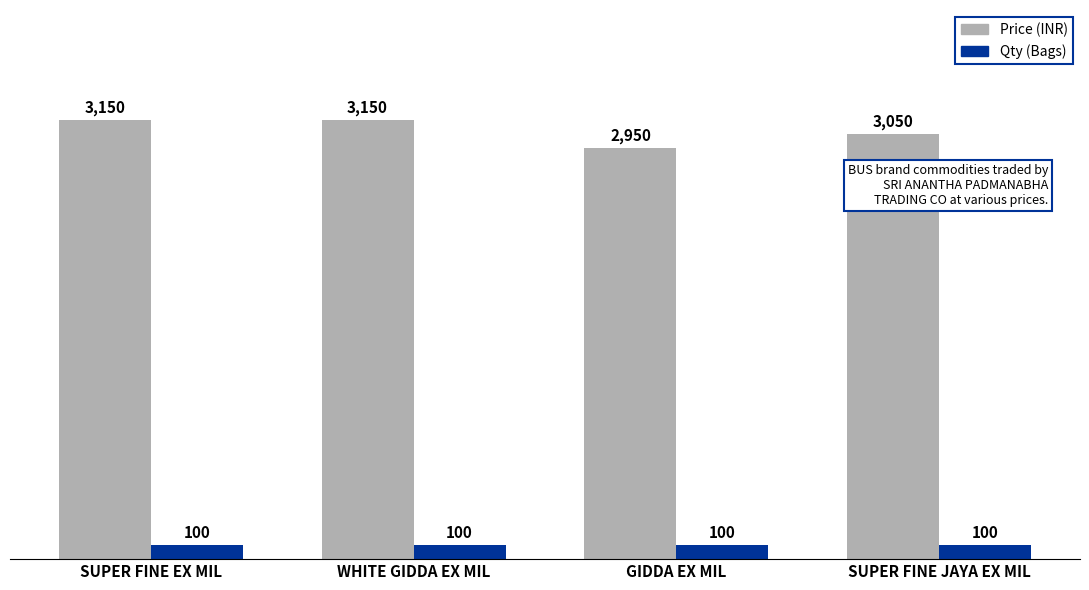

What is the label of the 1st bar from the right?

SUPER FINE JAYA EX MIL